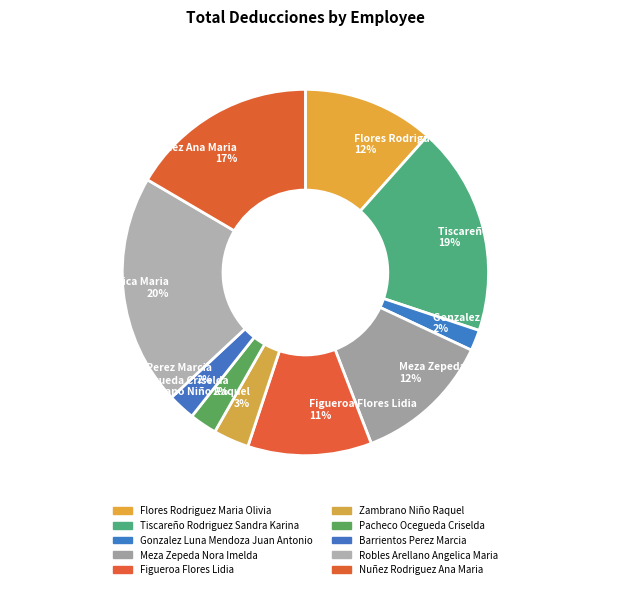

To the nearest percent, what is the difference between the Nuñez Rodriguez Ana Maria 17% and Flores Rodriguez Maria Olivia 12% slice percentages?

5%